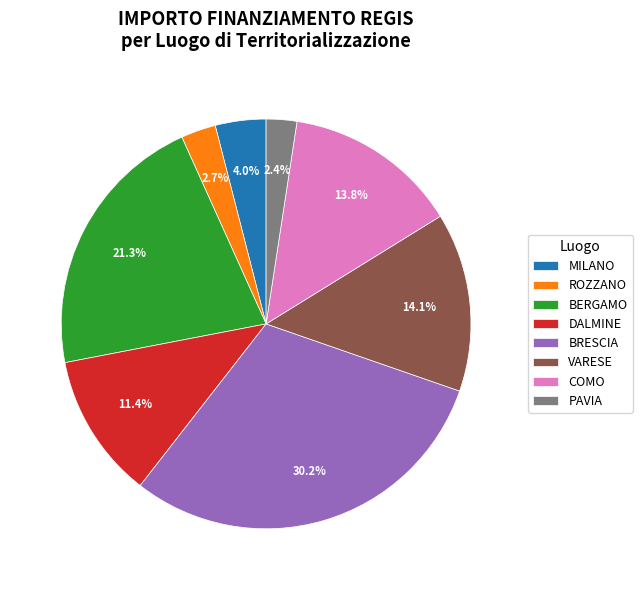

To the nearest percent, what is the average slice percentage?

12%